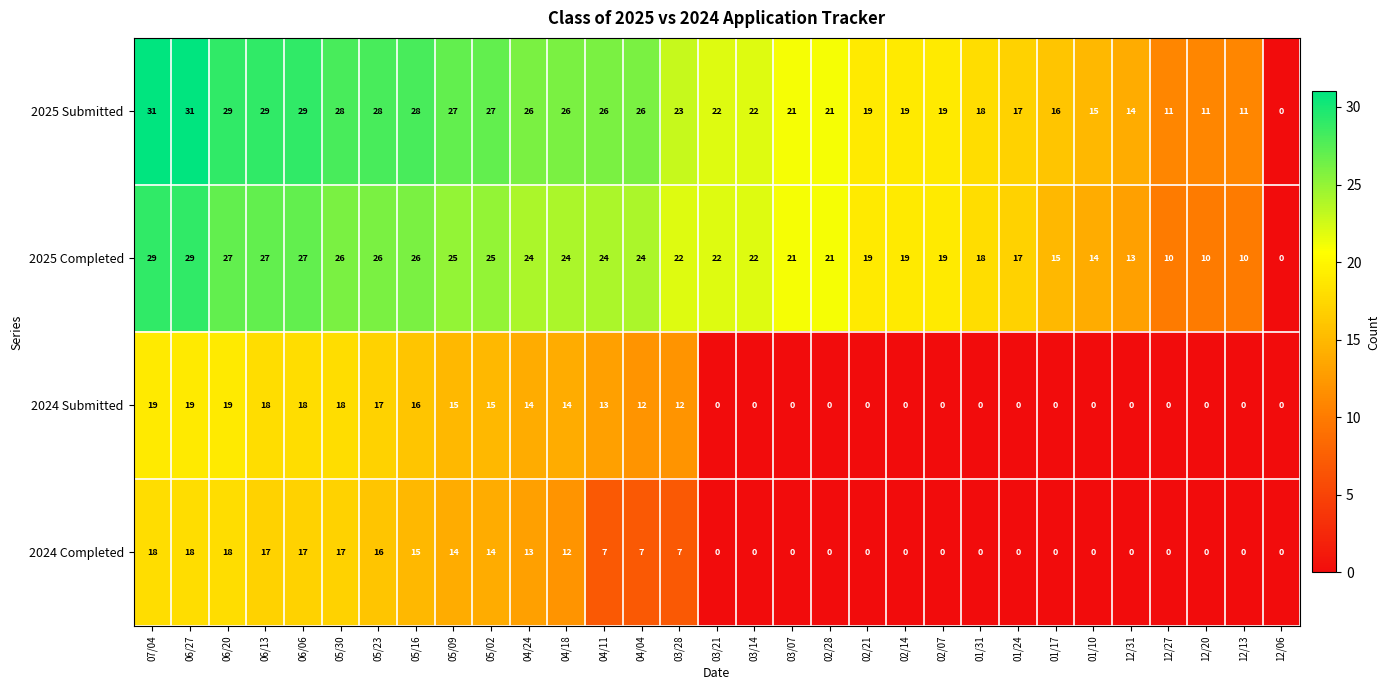

What is the total value across all series at 03/14?

44